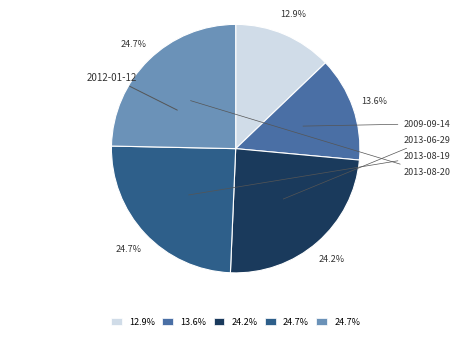

Combined, what portion of the pie is 2013-08-19 and 2013-08-20?

49.3%